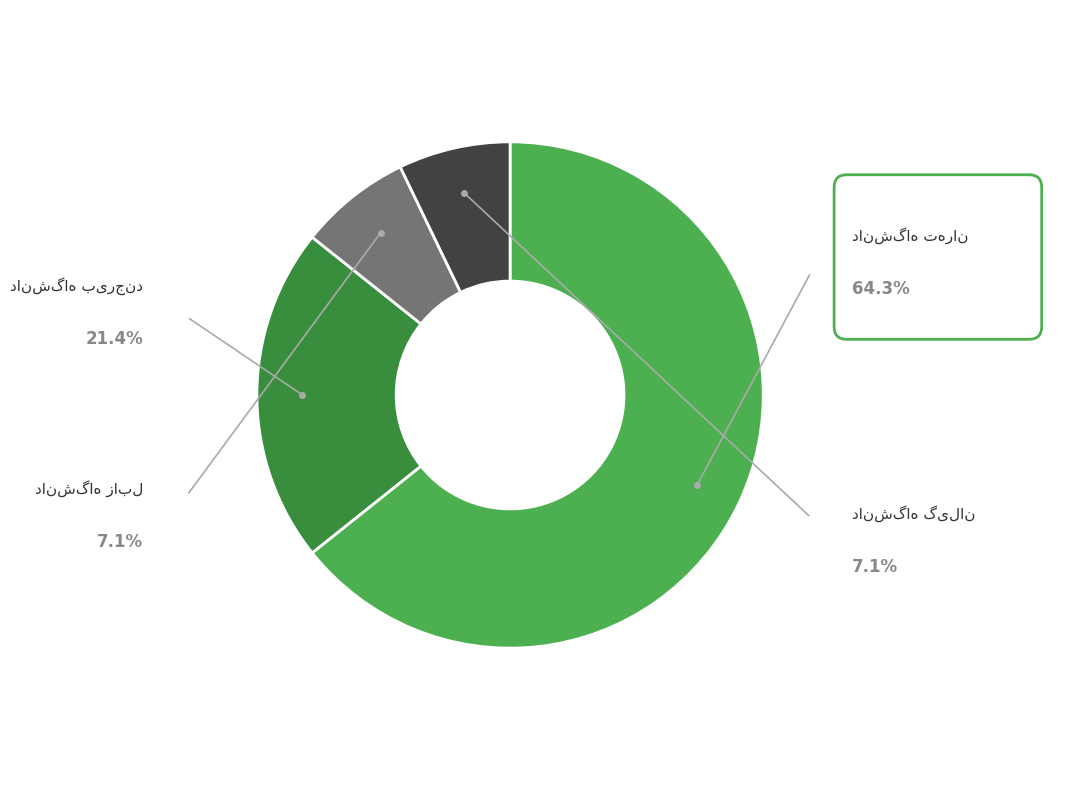

Is there any slice that represents more than half of the pie?

Yes